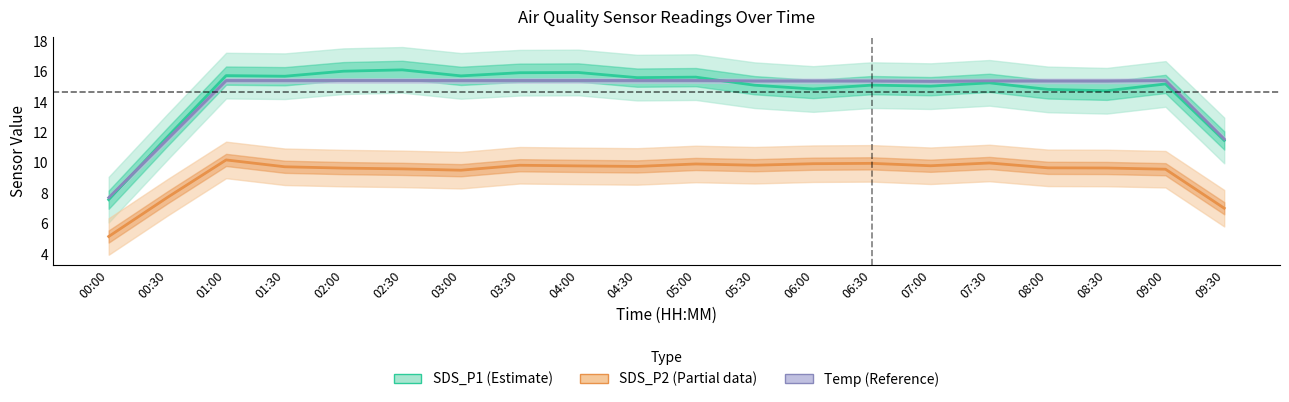

Between 05:30 and 09:30, which series saw the biggest shift?

SDS_P1